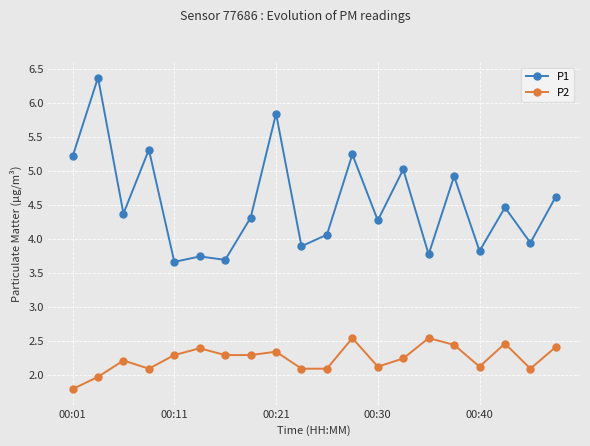

What is the difference between the maximum and minimum values in the P1 series?

2.7